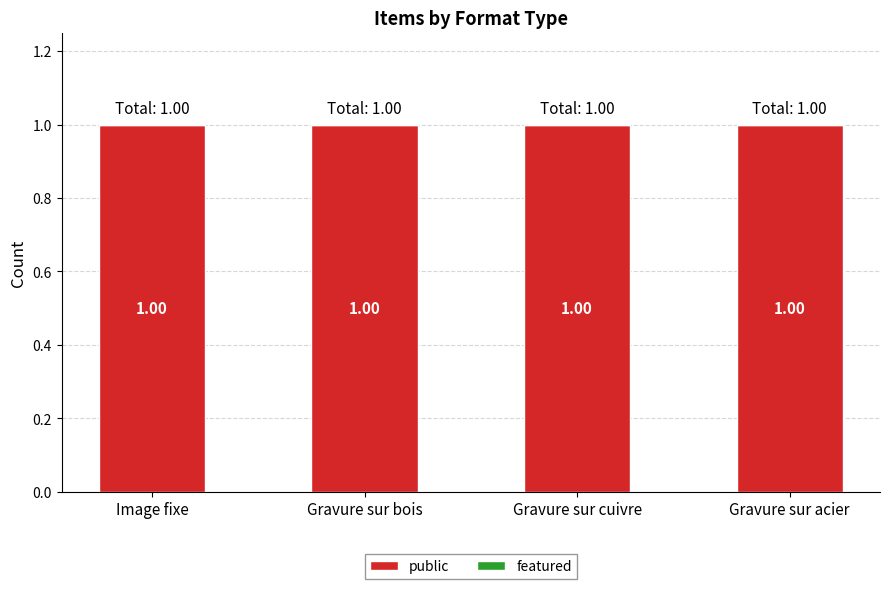

Which series has the largest total across all categories?

public